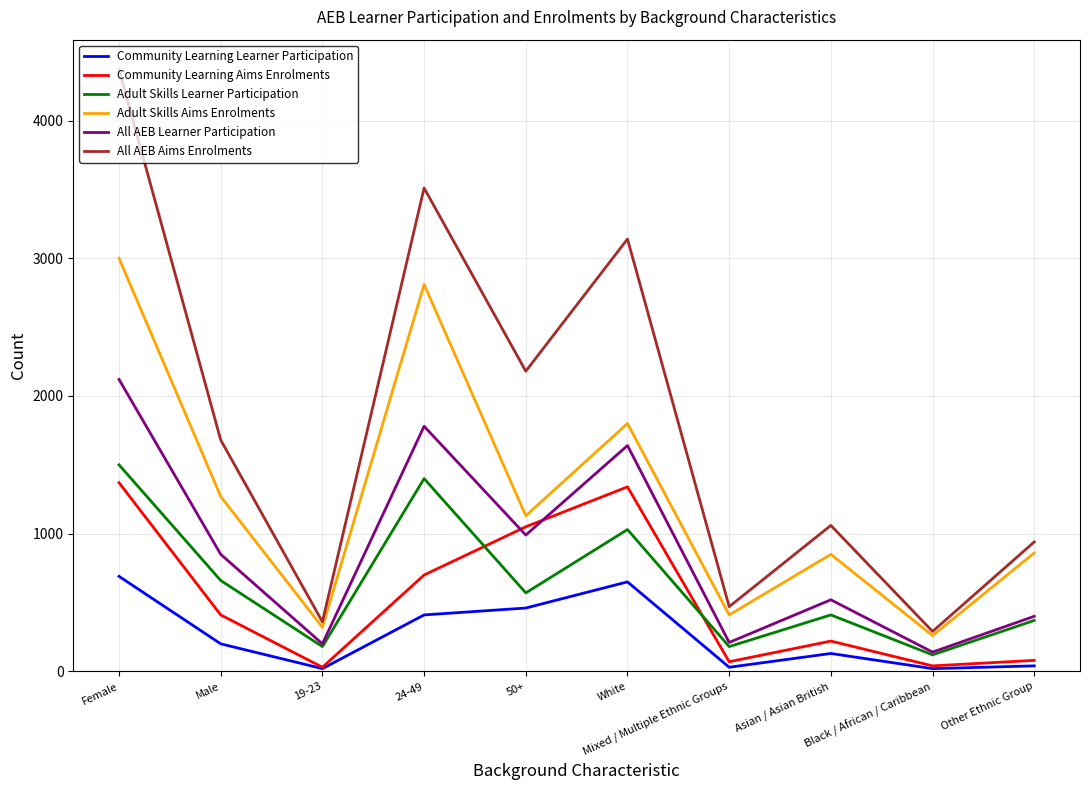

True or false: Adult Skills Learner Participation and Adult Skills Aims Enrolments cross at least once.

False